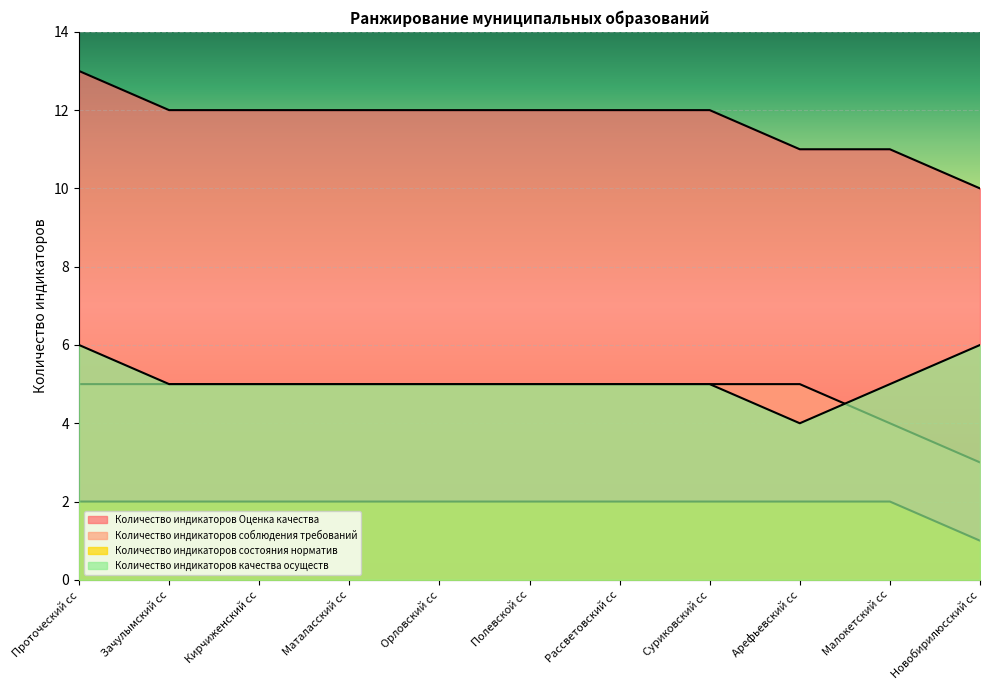

What position from the left is Полевской сс?

6